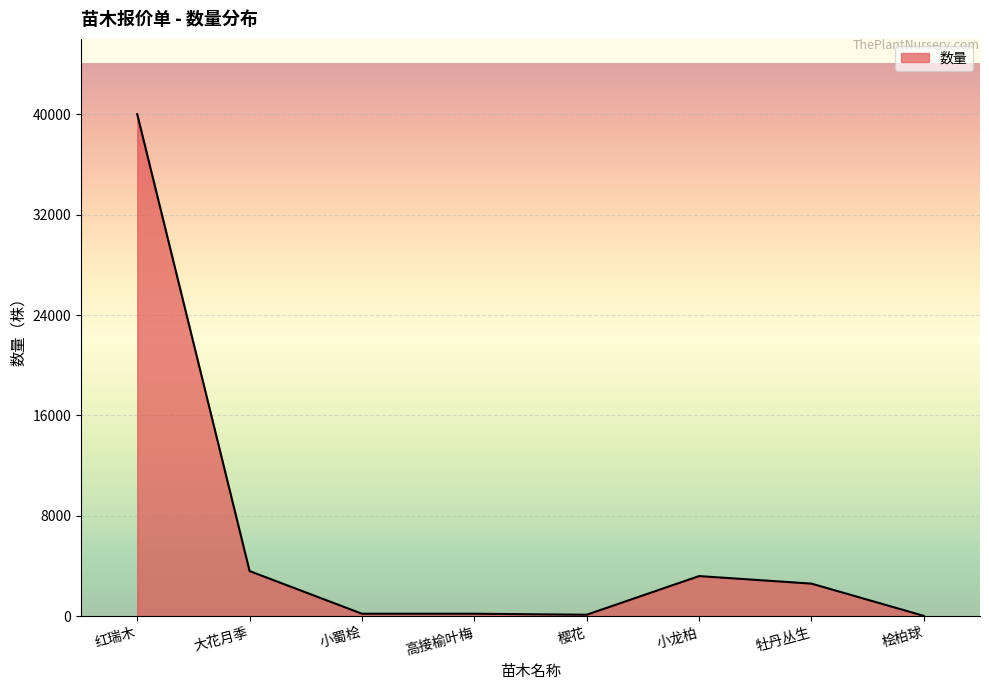

Where is the data nearest to the value 20015?

大花月季